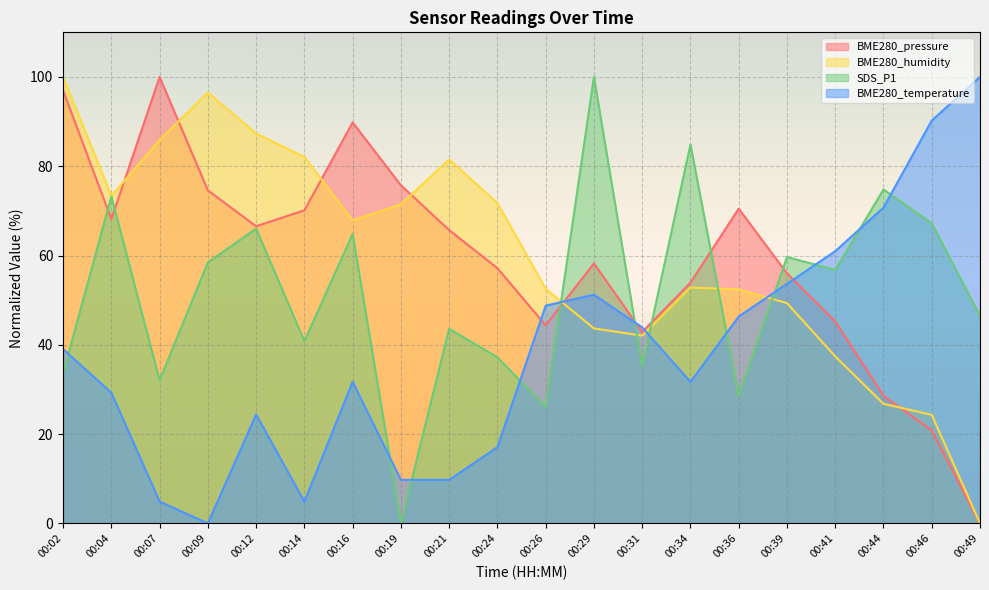

Where is the first local maximum for BME280_humidity?

00:09